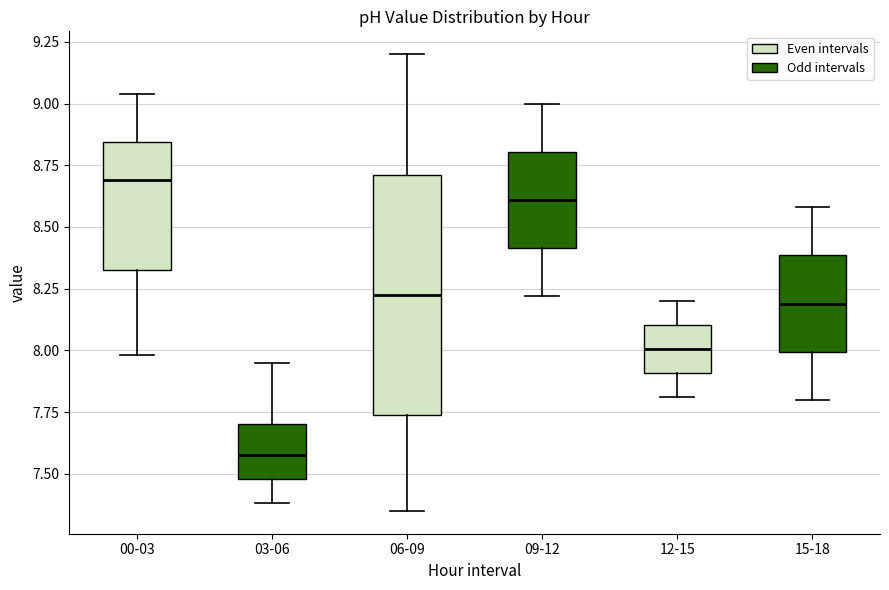

Reading left to right, transcribe this box plot: for each box, give where its median line is, the range the box spans, and where its two whiskers end, as read against the y-axis. The values are not printed on the chart, so give them approximately, as read against the axis.

00-03: median 8.70, box 8.35 to 8.85, whiskers 8.00 to 9.05
03-06: median 7.60, box 7.50 to 7.70, whiskers 7.40 to 7.95
06-09: median 8.25, box 7.75 to 8.70, whiskers 7.35 to 9.20
09-12: median 8.60, box 8.40 to 8.80, whiskers 8.20 to 9.00
12-15: median 8.00, box 7.90 to 8.10, whiskers 7.80 to 8.20
15-18: median 8.20, box 8.00 to 8.40, whiskers 7.80 to 8.60